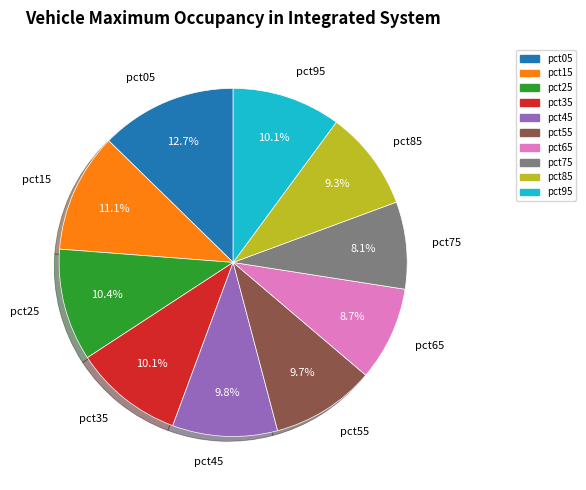

What percentage is NOT represented by pct45?

90.2%